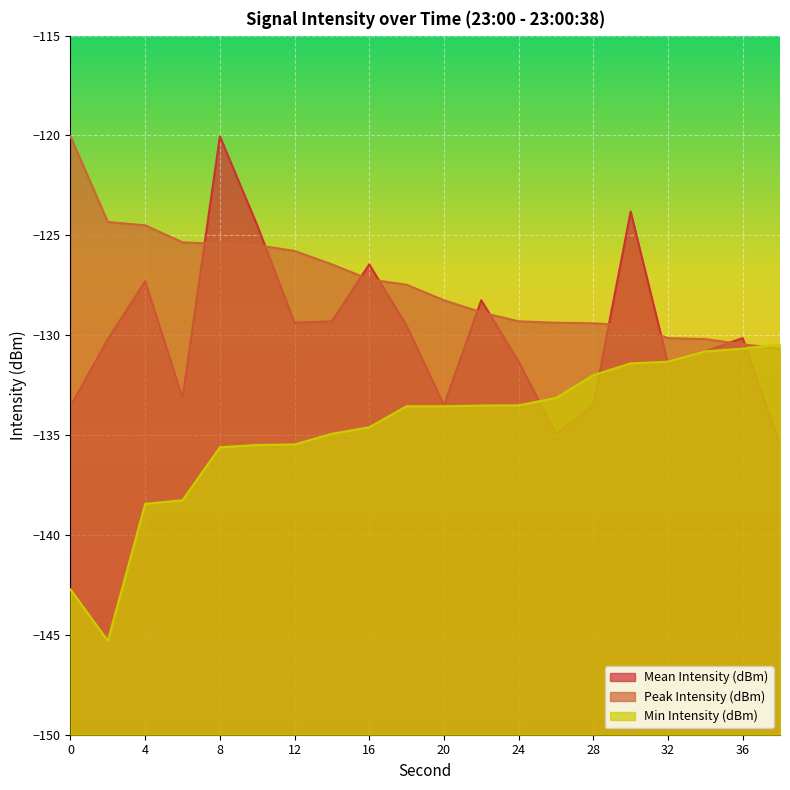

What is the highest value of the Peak Intensity (dBm) series?

-120.0